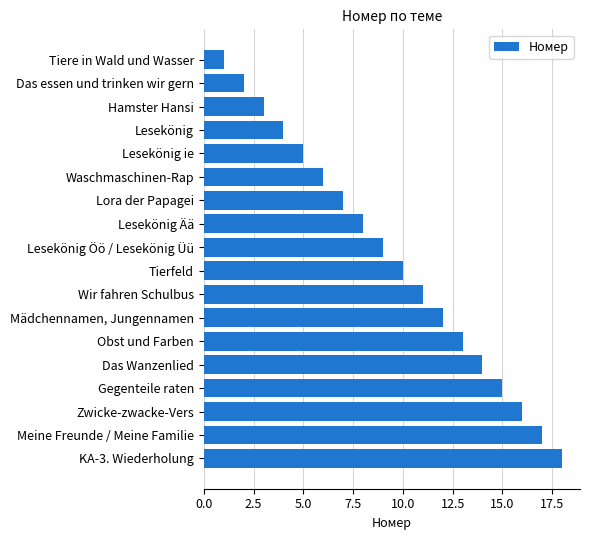

At which label is the value closest to 9?

Lesekönig Öö / Lesekönig Üü